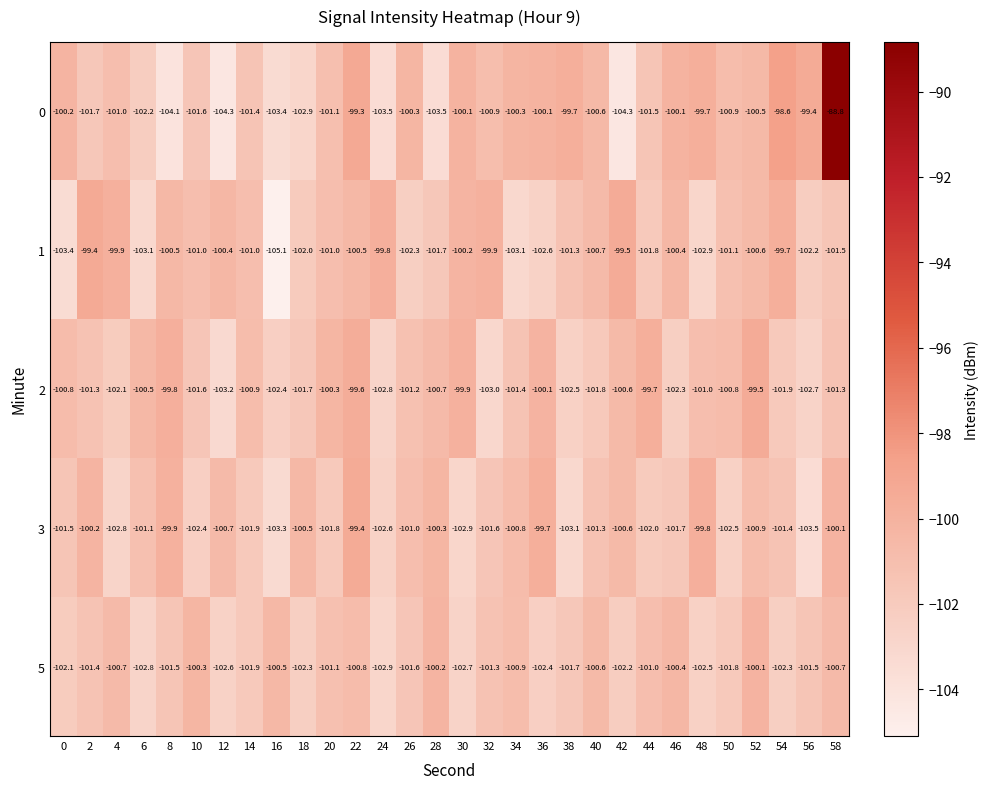

At 22, list the series in order from largest to smallest.

0, 3, 2, 1, 5